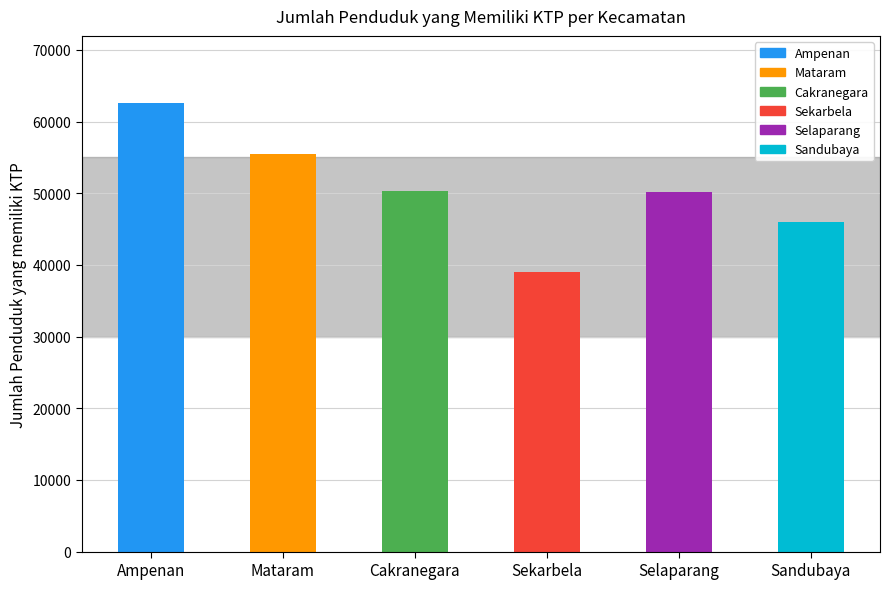

Count the number of categories in the chart.

6